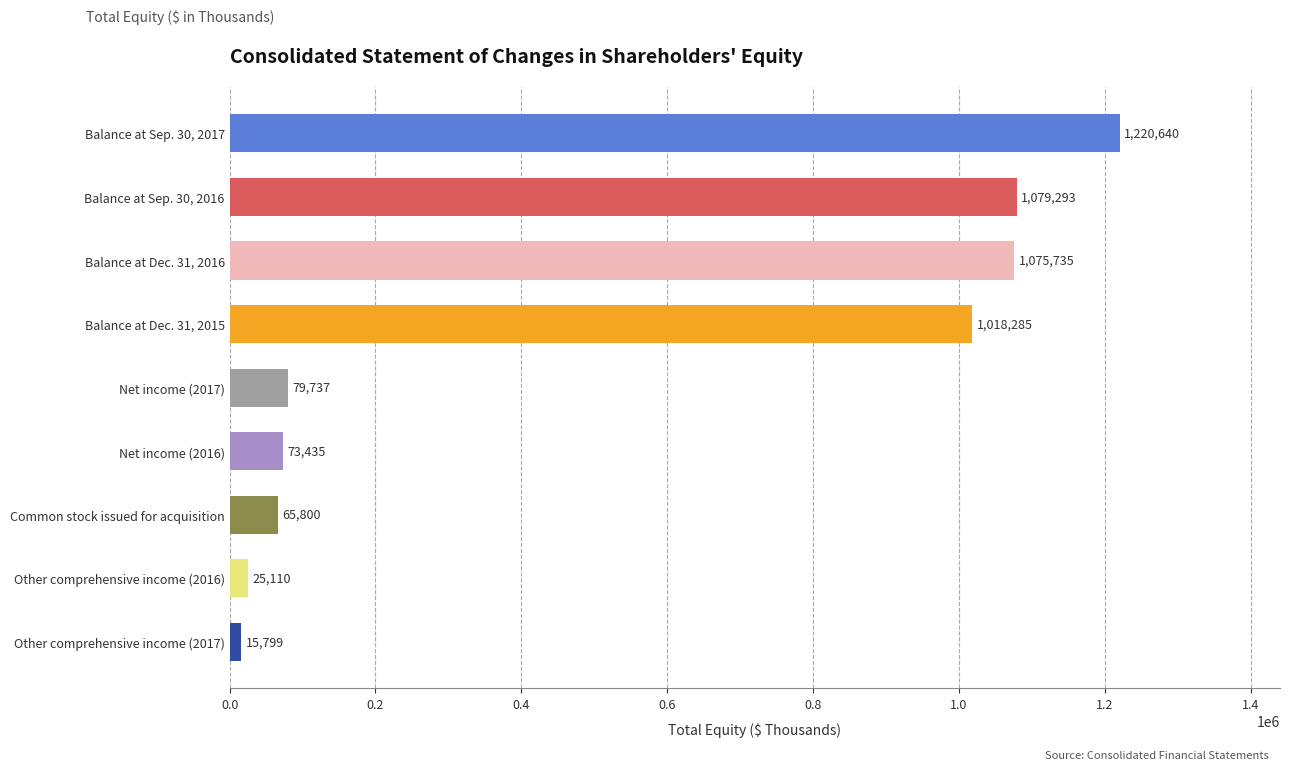

How many distinct data groups are displayed?

1